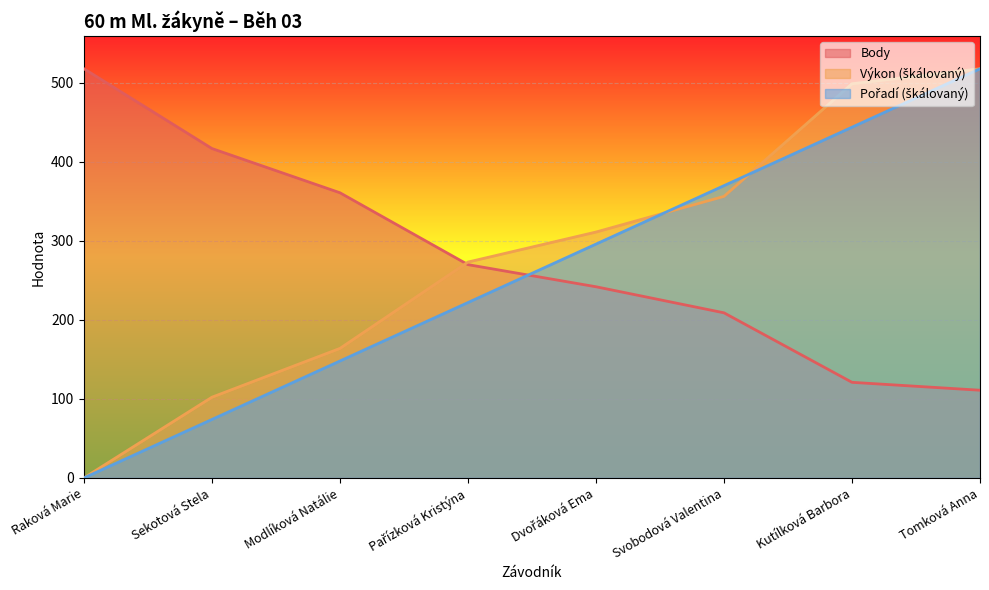

What is the label of the 8th point from the right?

Raková Marie